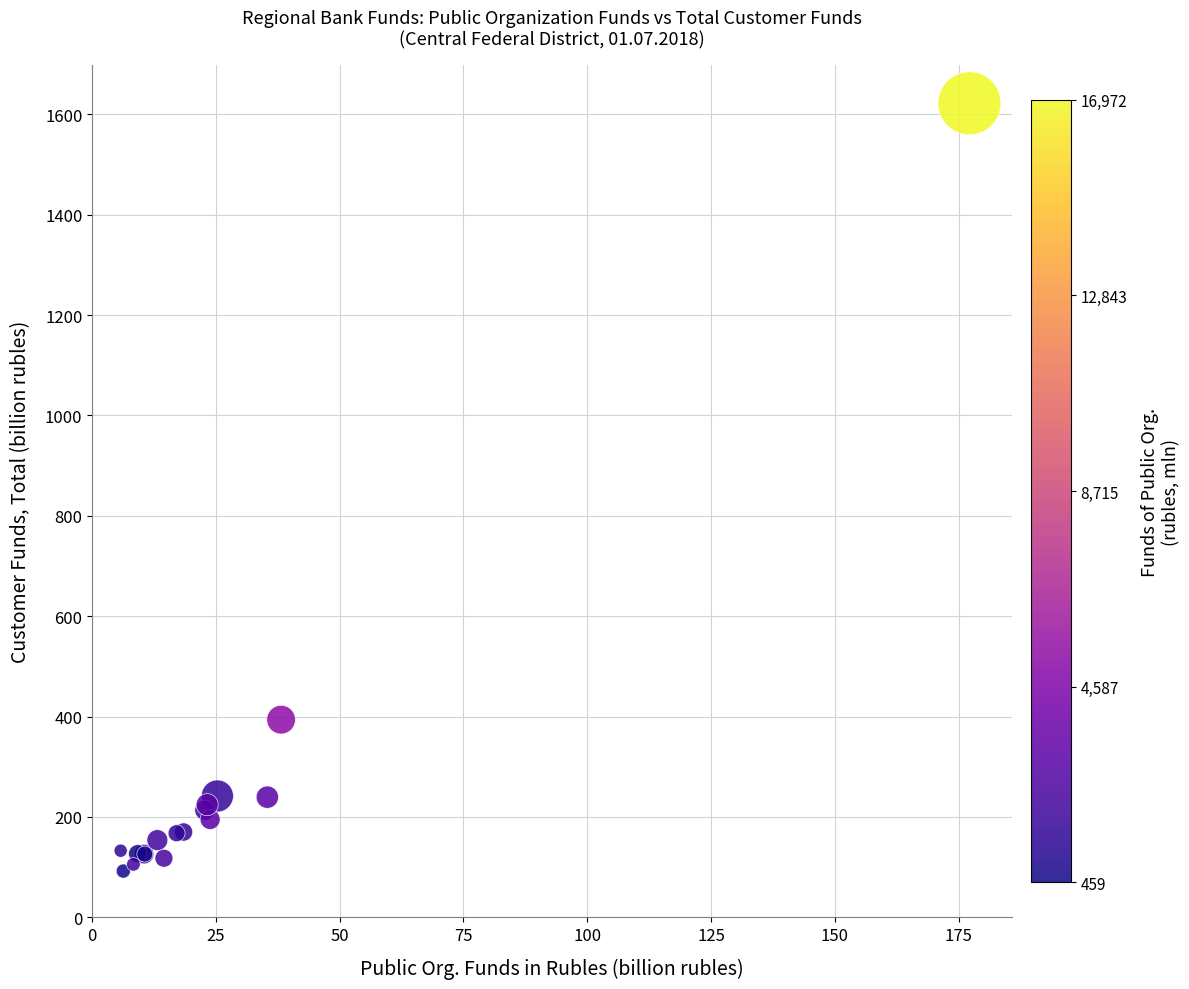

What Y value in the scatter plot is closest to 857?

393.7